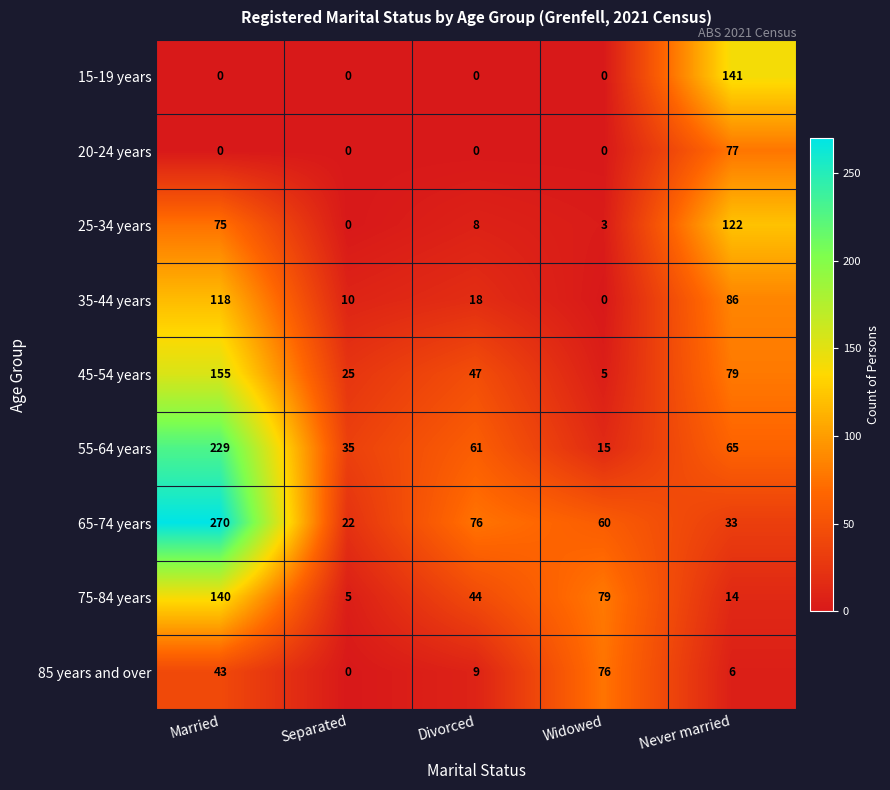

What is the sum of all 35-44 years values?

232